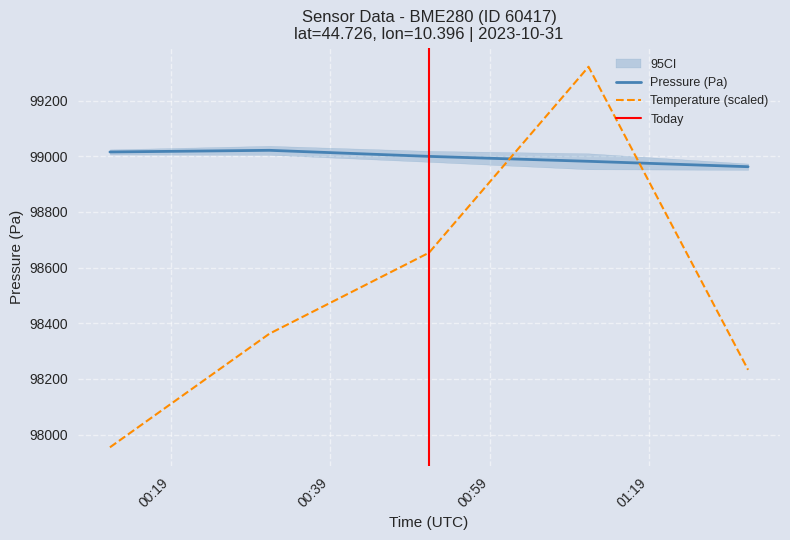

What is the minimum value for Temperature (scaled)?

97954.3